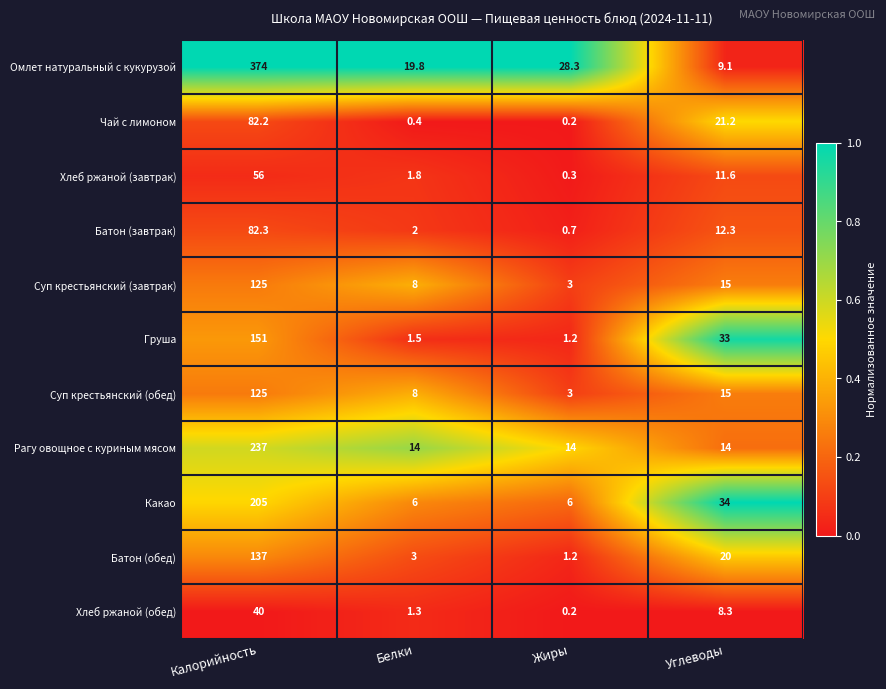

Where does the Батон (завтрак) series first go above 12?

Калорийность